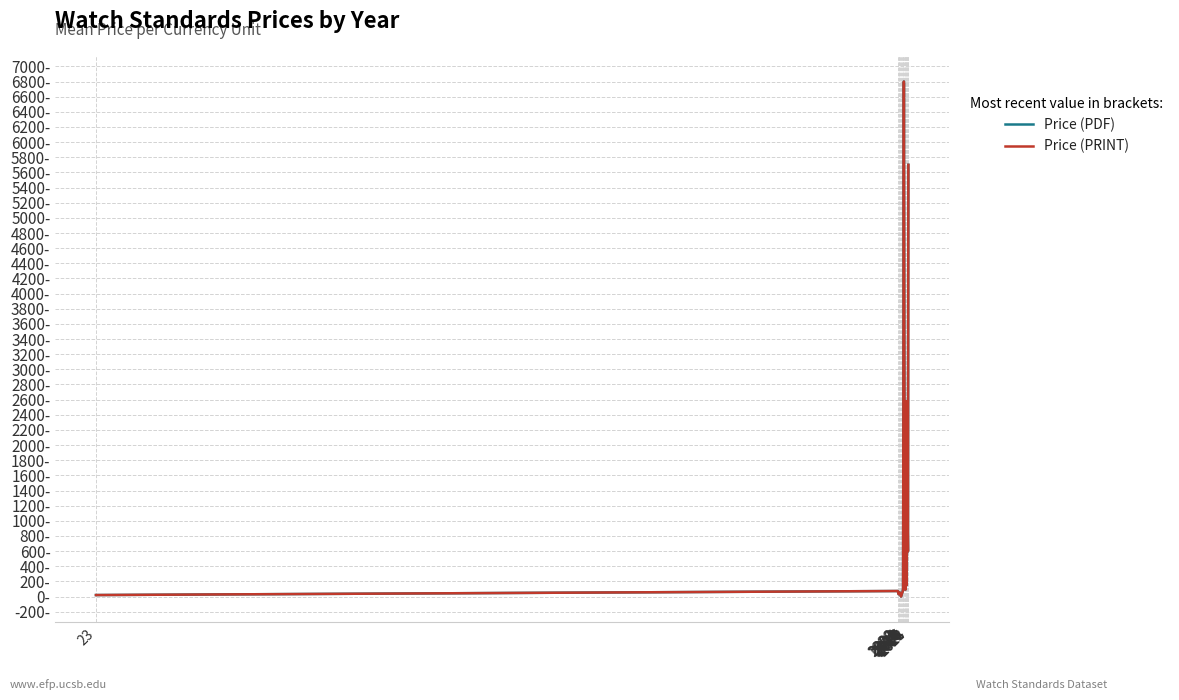

Which category has the lowest value in the Price (PRINT) series?

2006